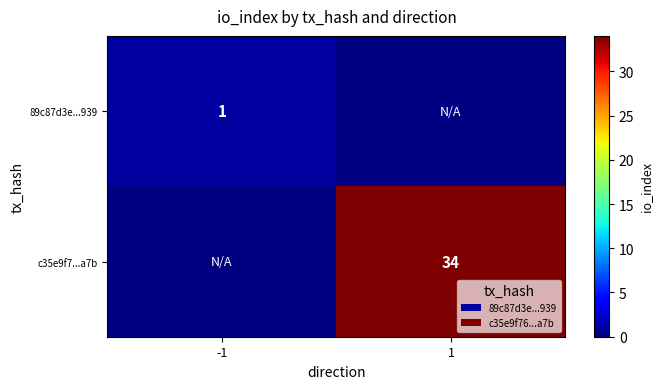

True or false: c35e9f7...a7b has a value of 34 at 1.

True